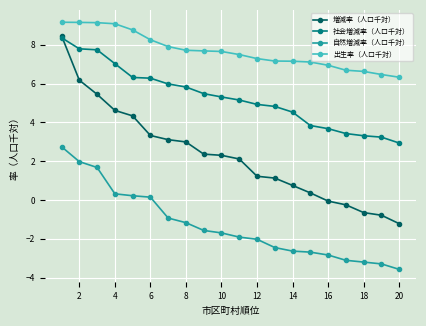

What is the difference between the maximum and minimum values in the 増減率（人口千対） series?

9.7